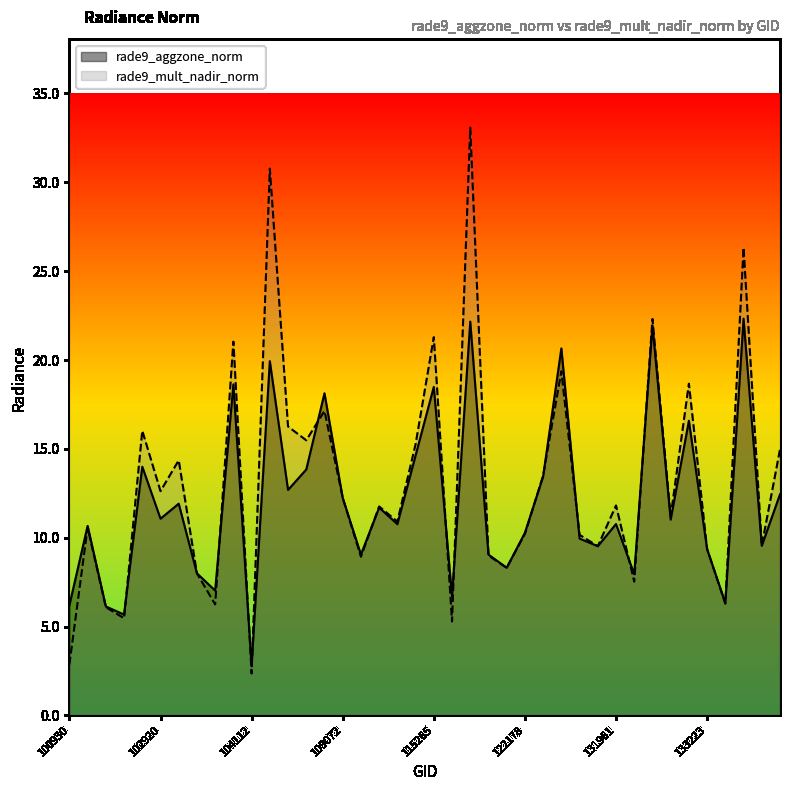

What is the value of the rade9_mult_nadir_norm point at the 17th from the left?

8.9